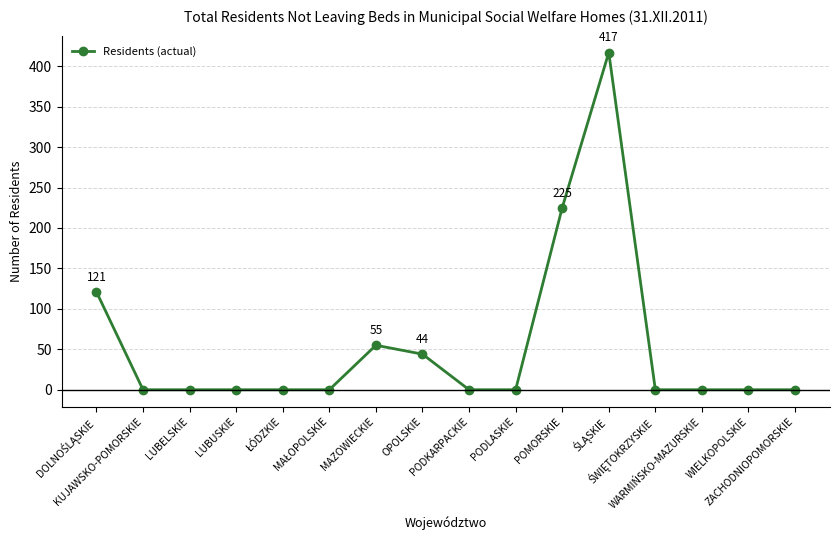

What is the greatest value displayed?

417